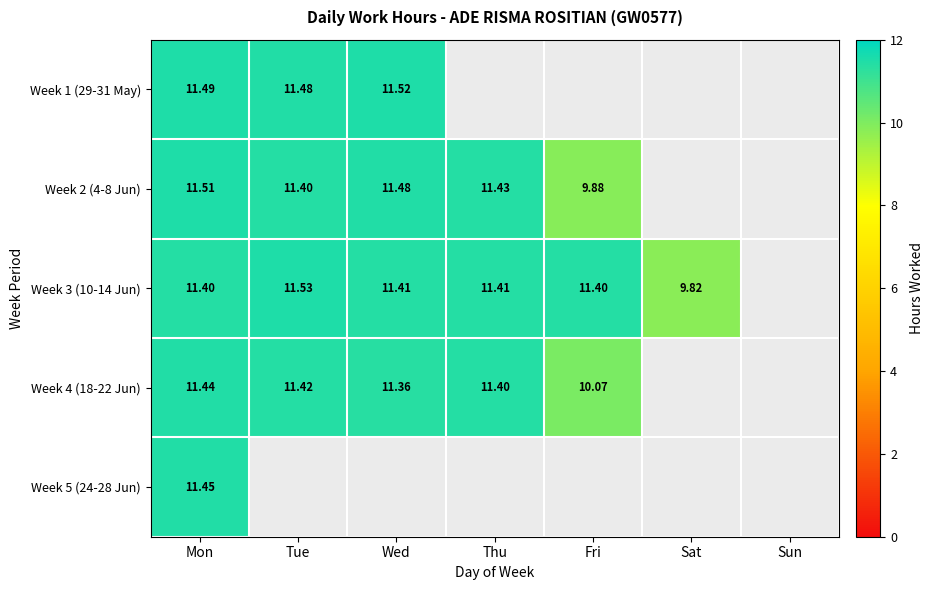

Is the value of Week 3 (10-14 Jun) at Wed greater than the value of Week 4 (18-22 Jun) at Mon?

No